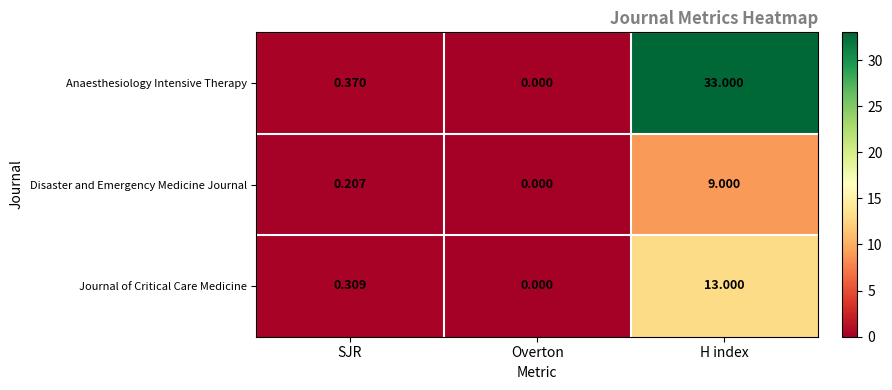

At which label does Anaesthesiology Intensive Therapy reach its peak?

H index